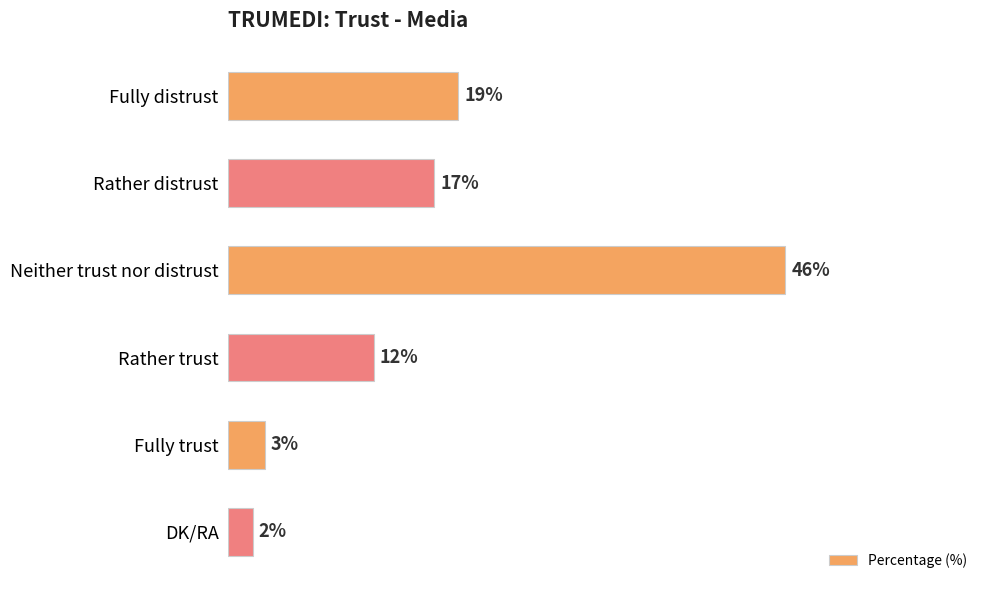

Where is the data nearest to the value 24?

Fully distrust